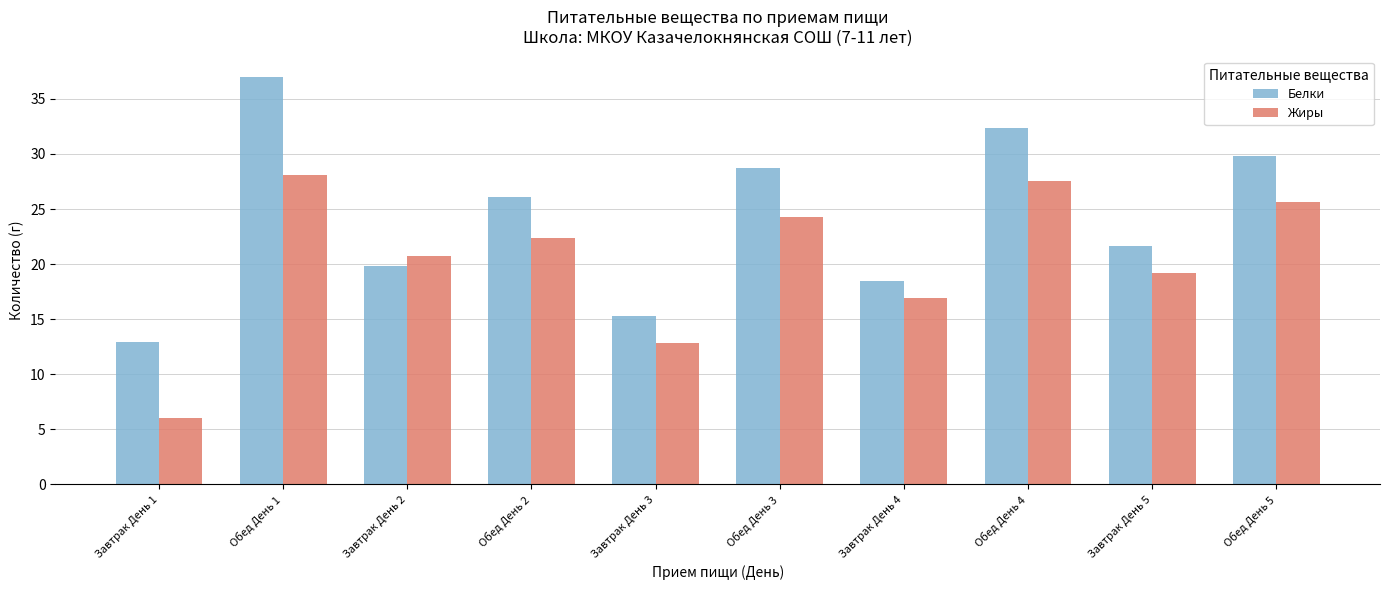

What is the spread (max minus min) of values at Завтрак День 3?

2.5